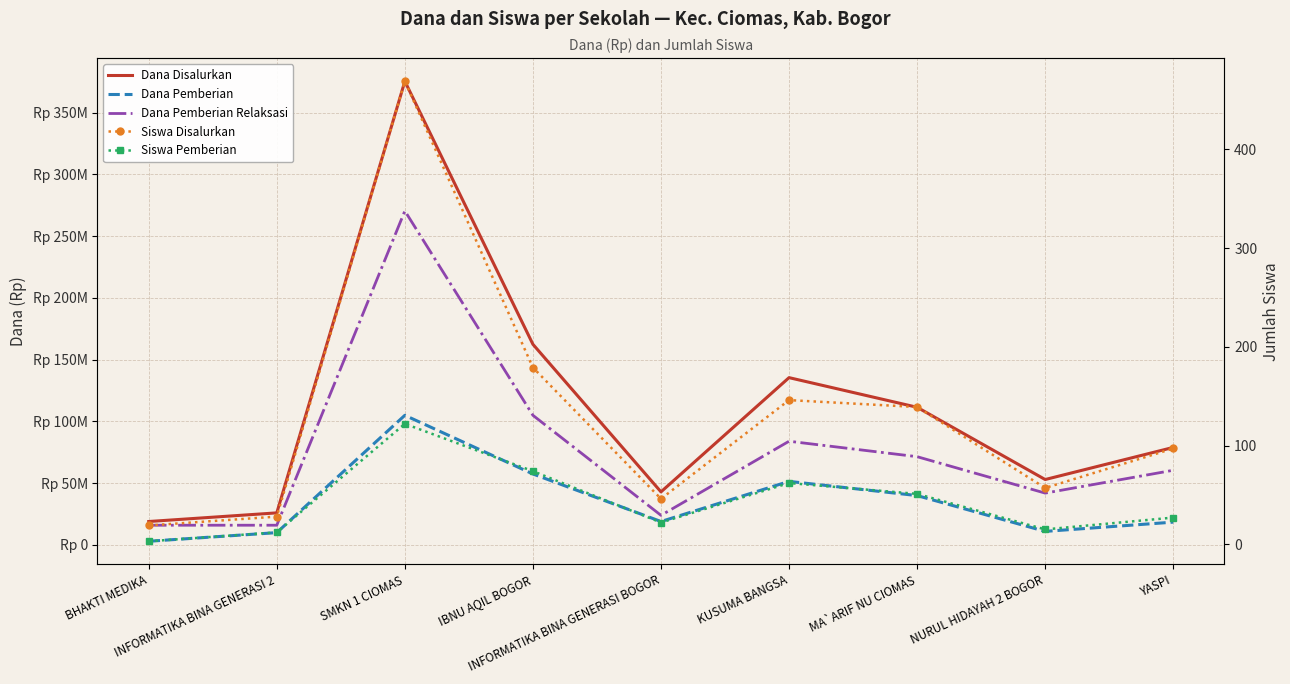

How many series are shown in this chart?

5